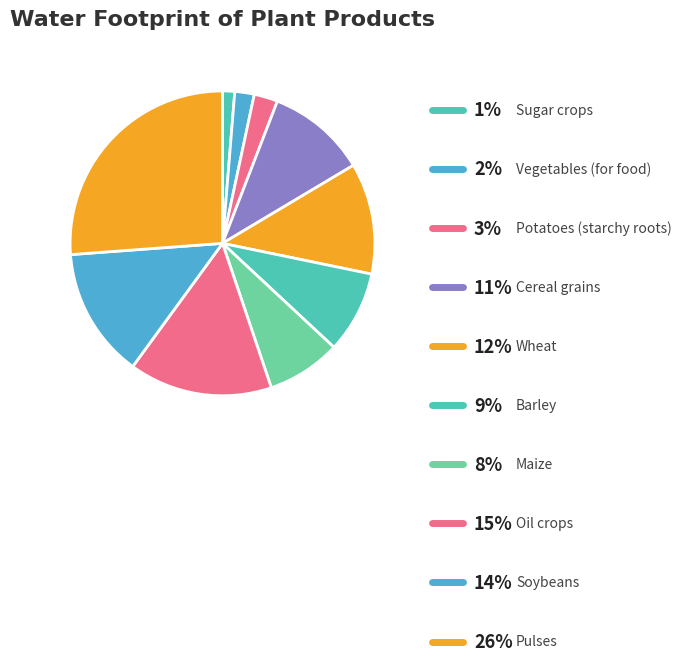

Does any single category account for the majority?

No